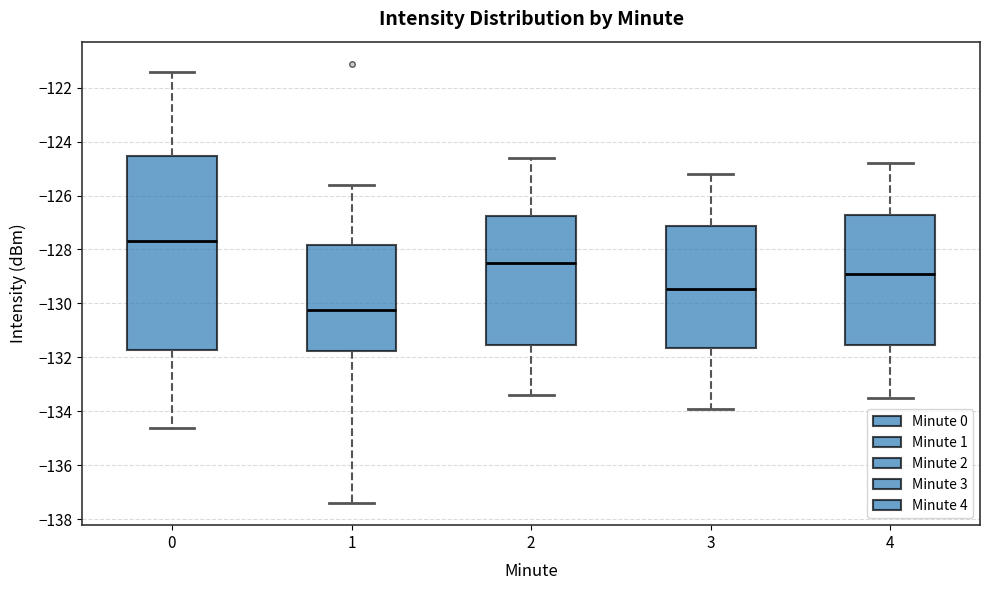

Reading left to right, read every box against the y-axis: the position of its median line, the range the box covers, and the ends of its whiskers. The values are not printed on the chart, so give them approximately, as read against the axis.

0: median -127.6, box -131.8 to -124.6, whiskers -134.6 to -121.4
1: median -130.2, box -131.8 to -127.8, whiskers -137.4 to -125.6
2: median -128.4, box -131.6 to -126.8, whiskers -133.4 to -124.6
3: median -129.4, box -131.6 to -127.2, whiskers -133.8 to -125.2
4: median -128.8, box -131.6 to -126.8, whiskers -133.4 to -124.8